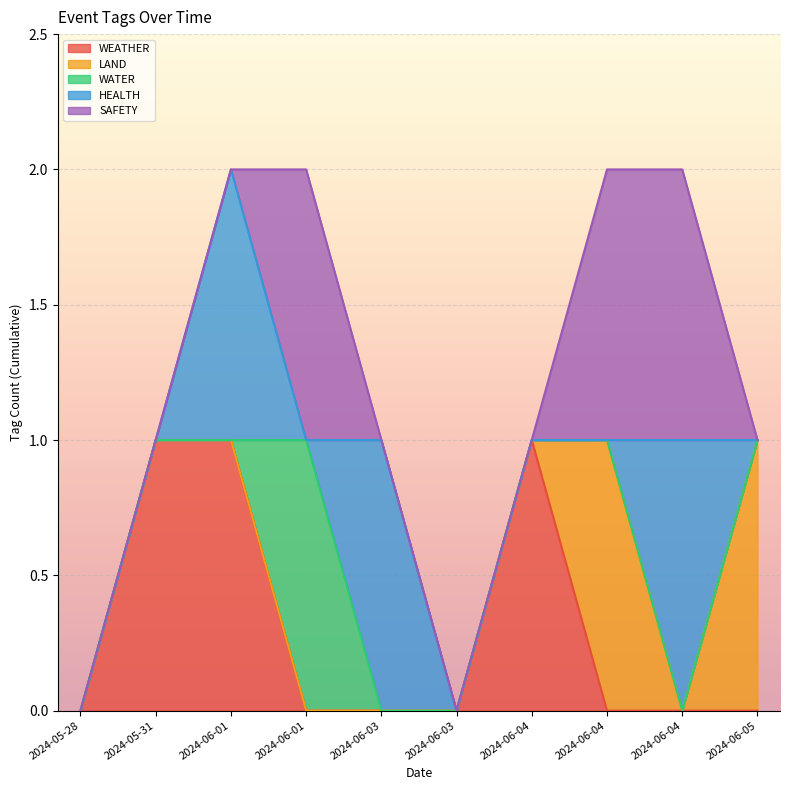

Which category has the highest value in the HEALTH series?

2024-06-01